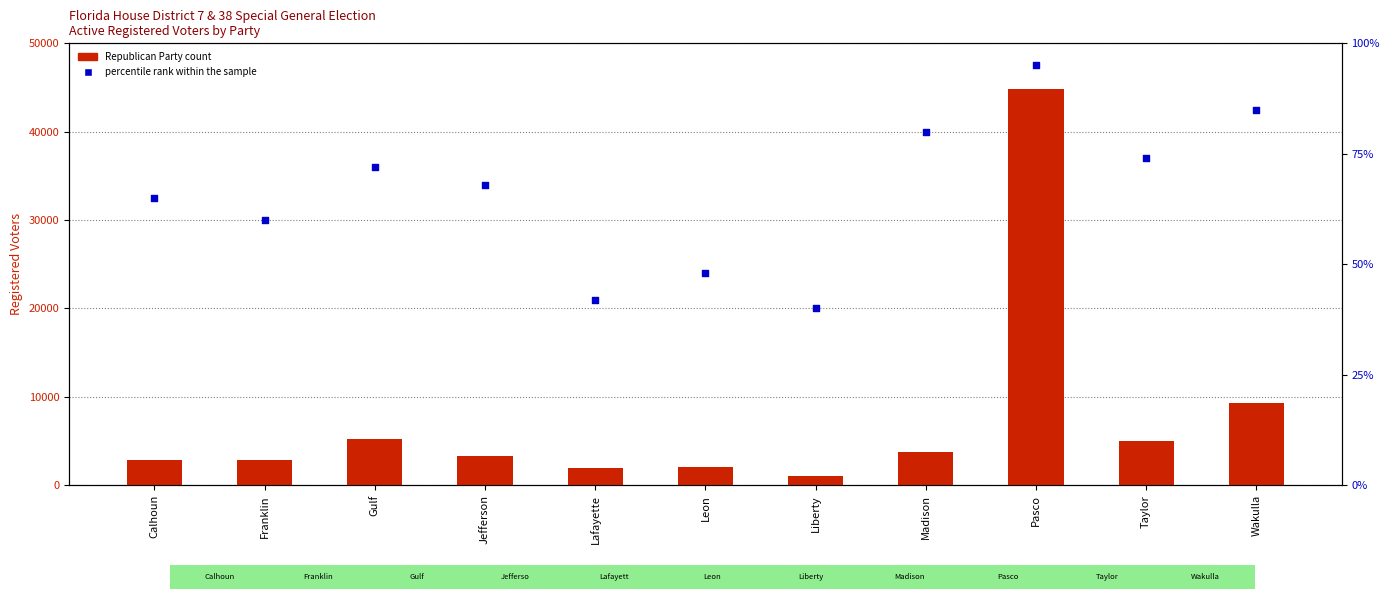

Which series has the largest Y range (max minus min)?

Republican Party